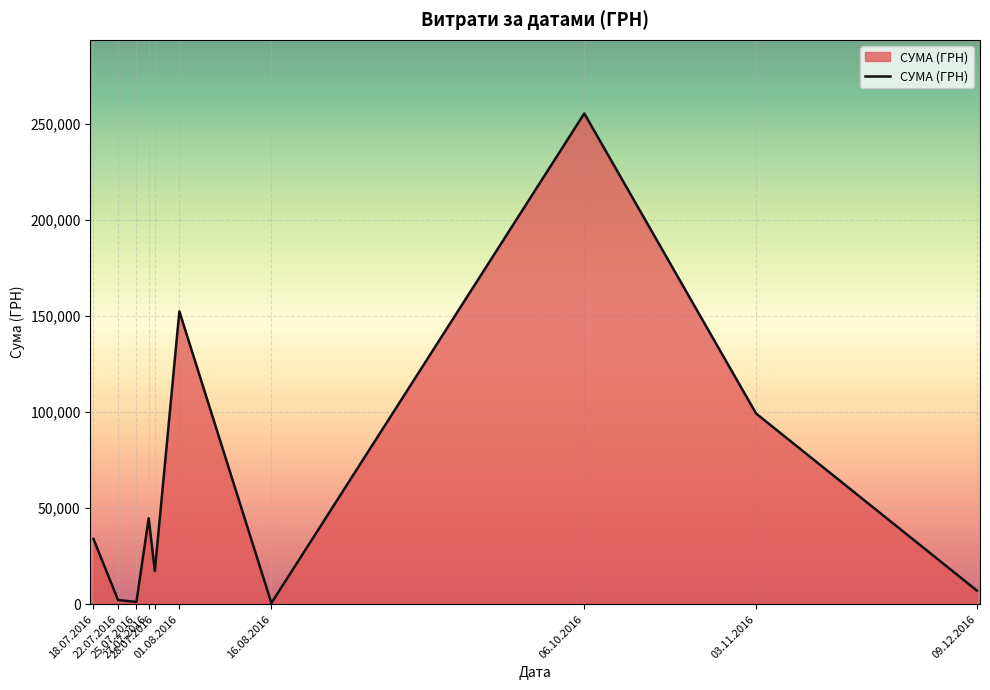

What is the greatest value displayed?

255550.2